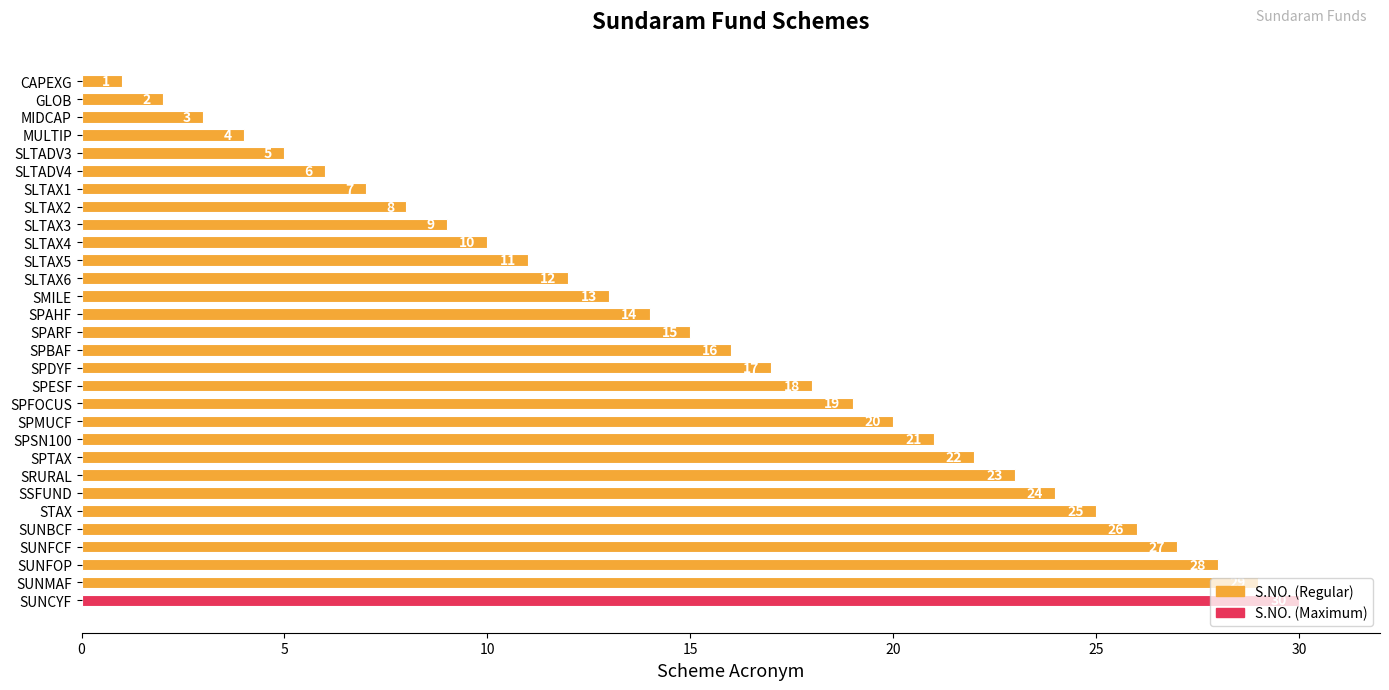

What is the difference between the maximum and minimum values?

29